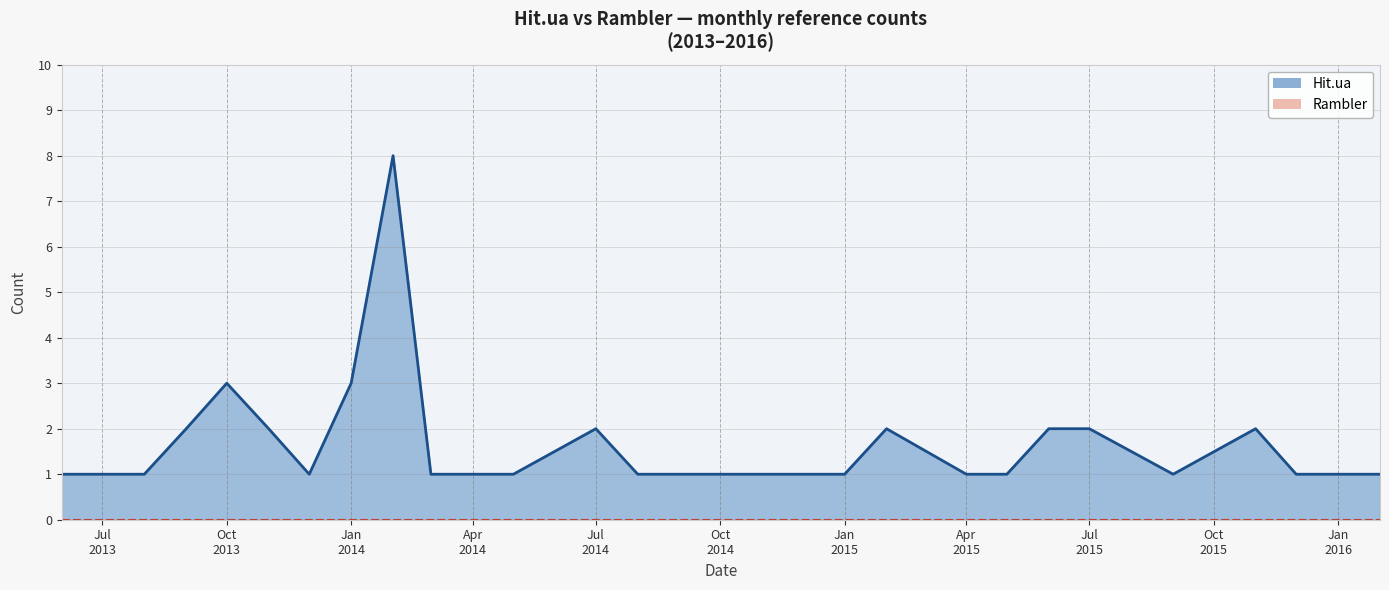

Count the number of data series in this chart.

2